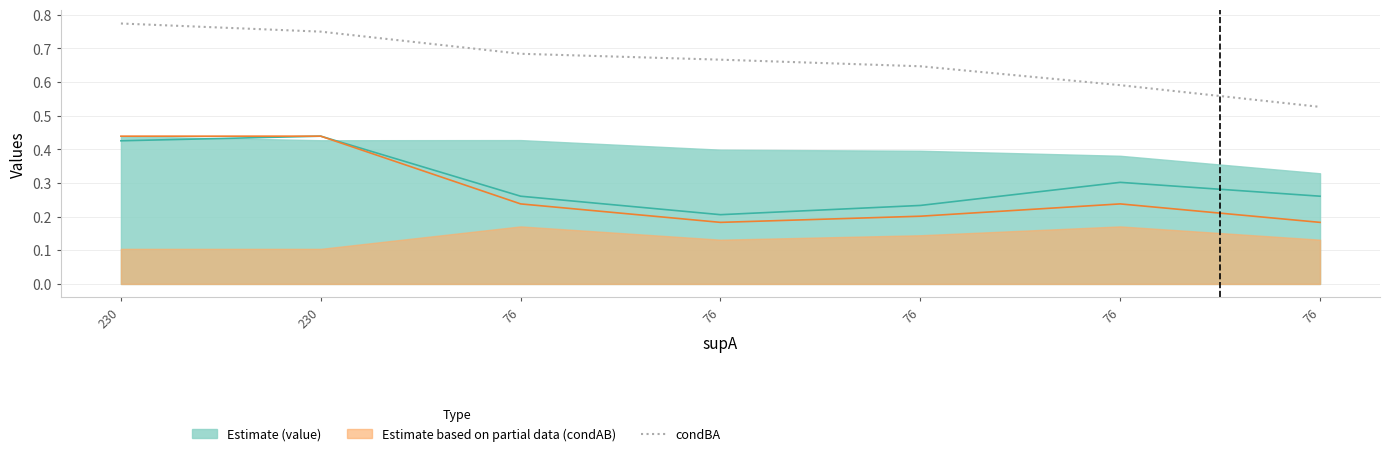

Which series has the largest total across all categories?

condBA